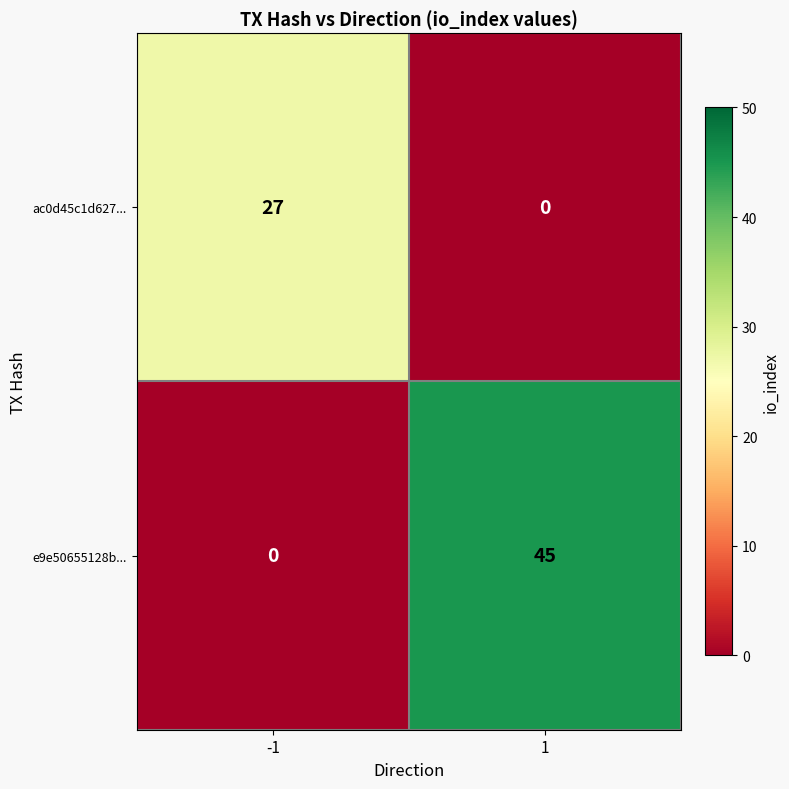

What is the maximum value for e9e50655128b...?

45